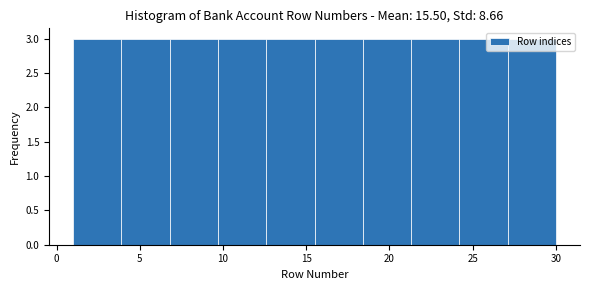

Reading left to right, list every bar in this chart as the range it spans on the x-axis followed by its height. Neither the bar edges nor the heights are printed on the chart, so give them approximately, as read against the axes.

1.0 to 3.9: 3
3.9 to 6.8: 3
6.8 to 9.7: 3
9.7 to 12.6: 3
12.6 to 15.5: 3
15.5 to 18.4: 3
18.4 to 21.3: 3
21.3 to 24.2: 3
24.2 to 27.1: 3
27.1 to 30.0: 3